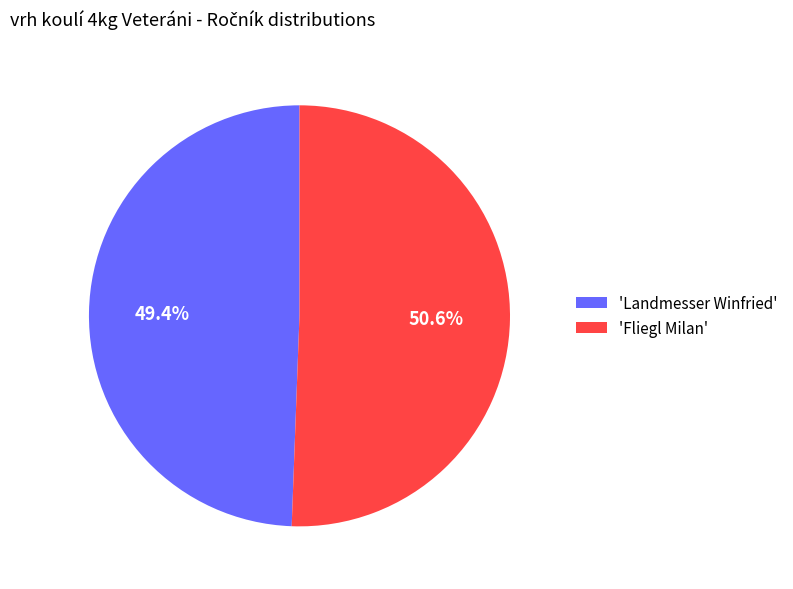

What percentage do 'Fliegl Milan' and 'Landmesser Winfried' together represent?

100.0%